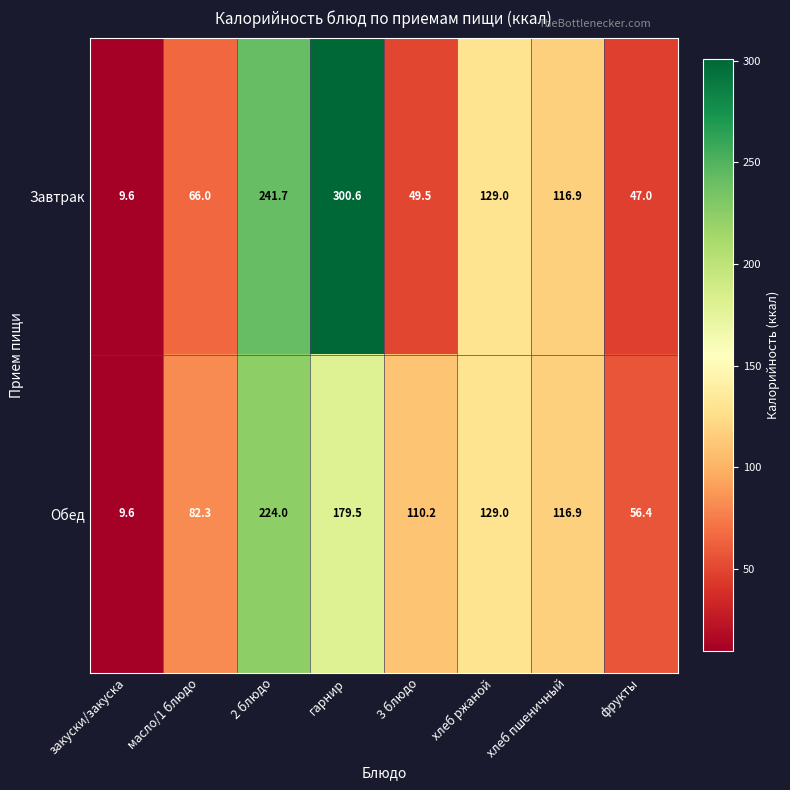

Which label corresponds to the largest value in the chart?

гарнир